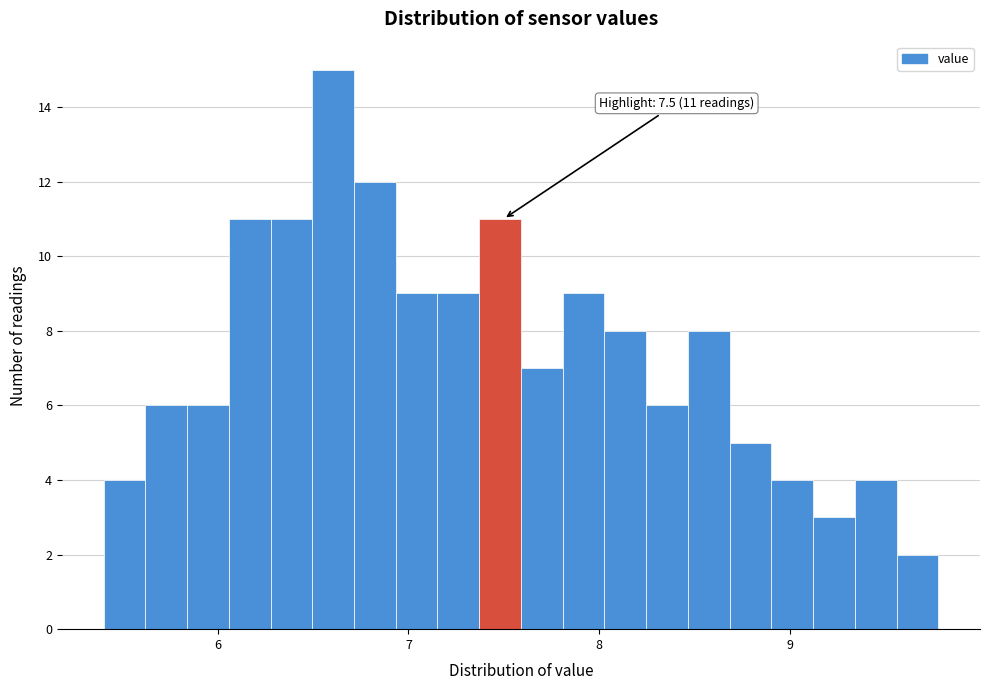

Read against the x-axis, roughly where is the centre of the tallest bar?

6.6